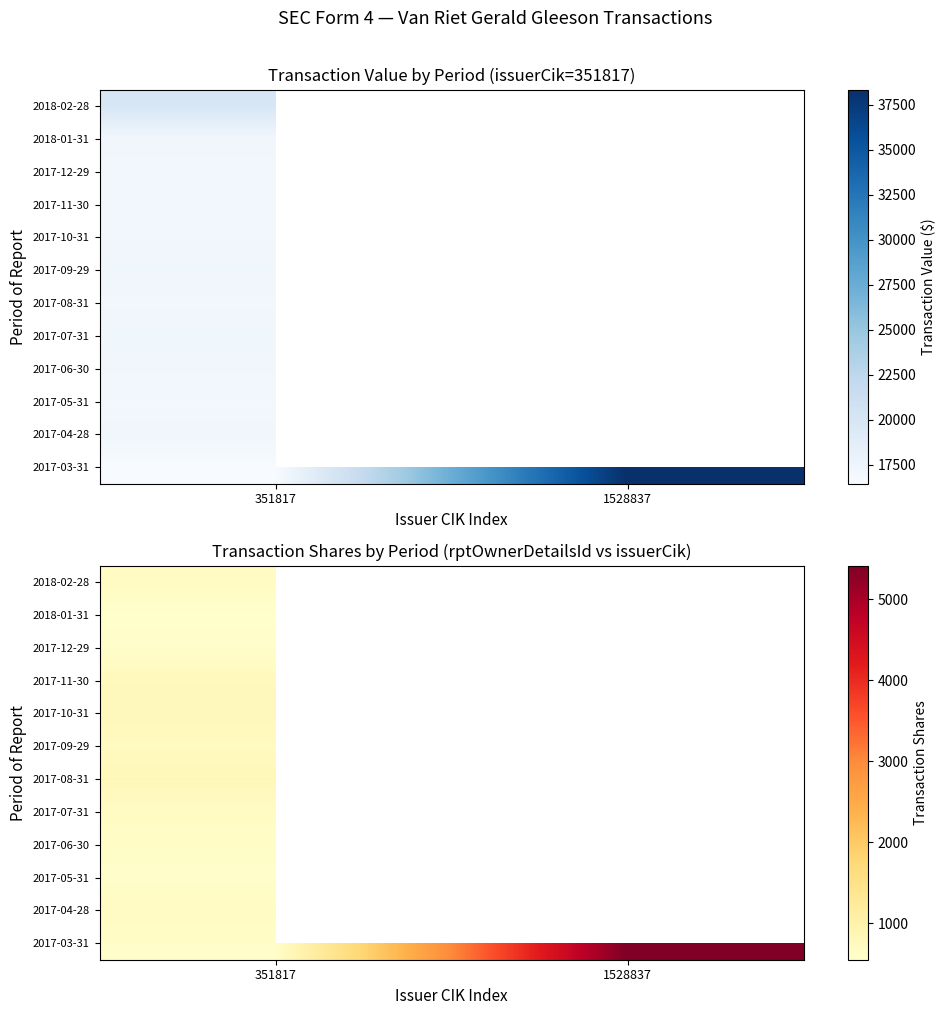

Which category has the lowest value in the 2017-10-31 series?

351817